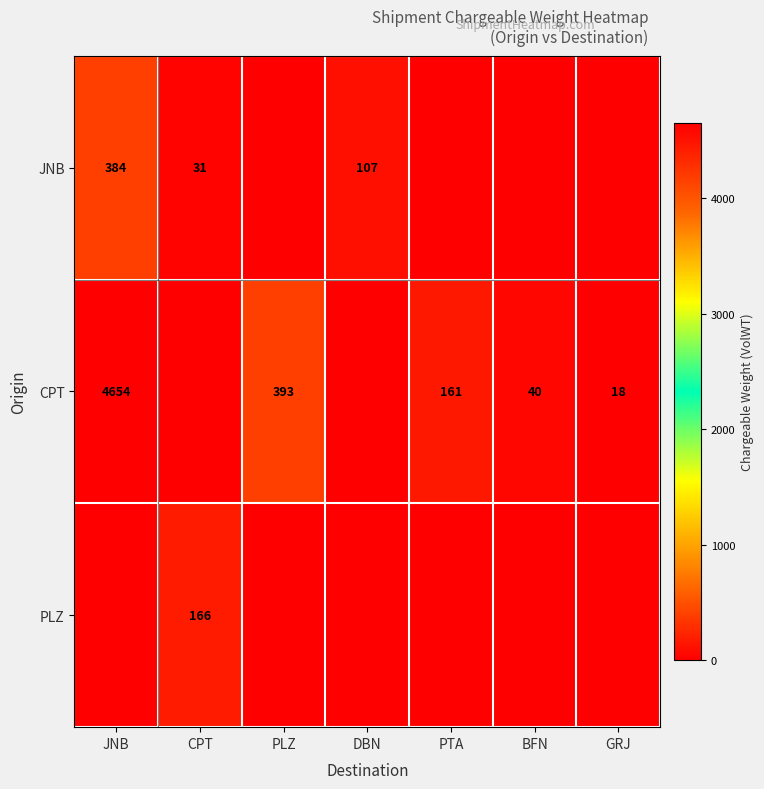

The PLZ series shows 230 at CPT. True or false?

False